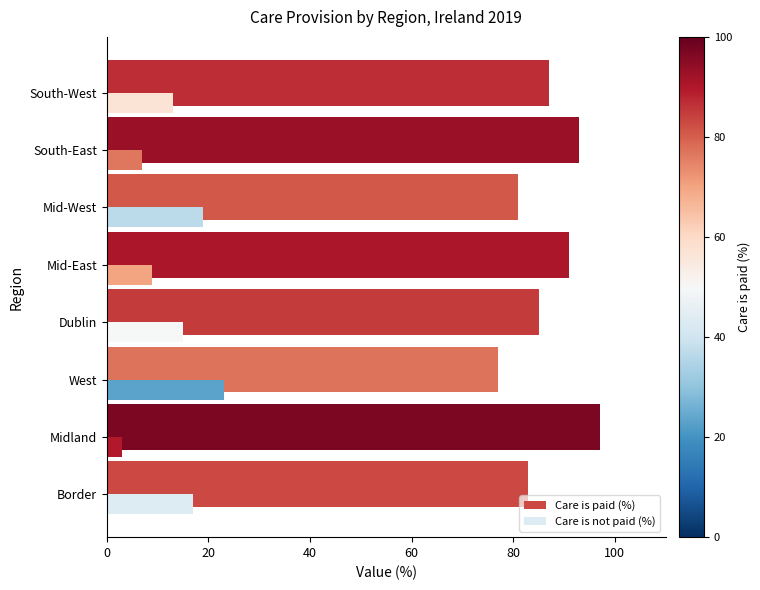

What is the difference between the maximum and second lowest values in the Care is paid (%) series?

16